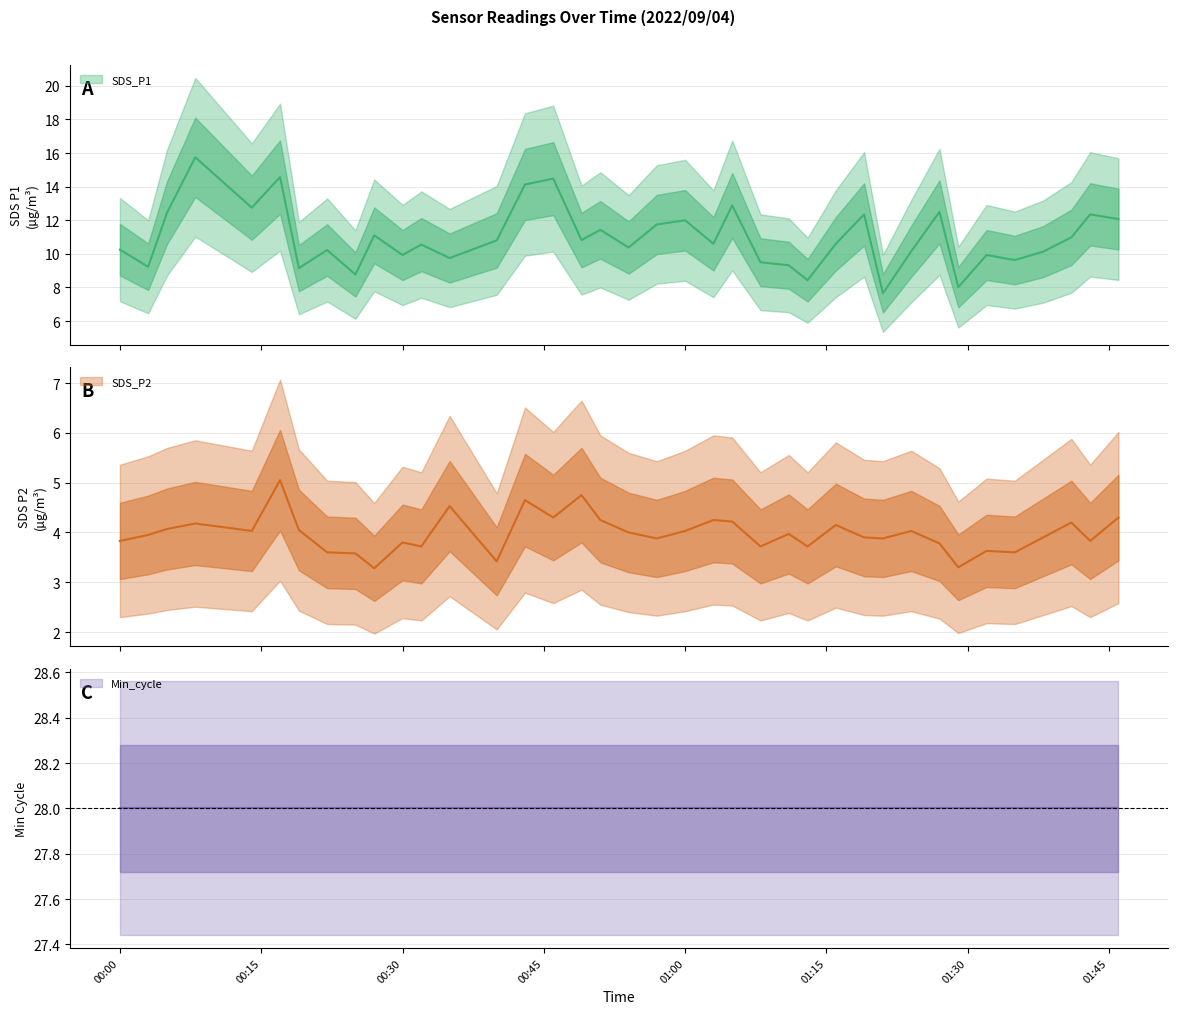

True or false: SDS_P1 and SDS_P2 intersect in this chart.

False